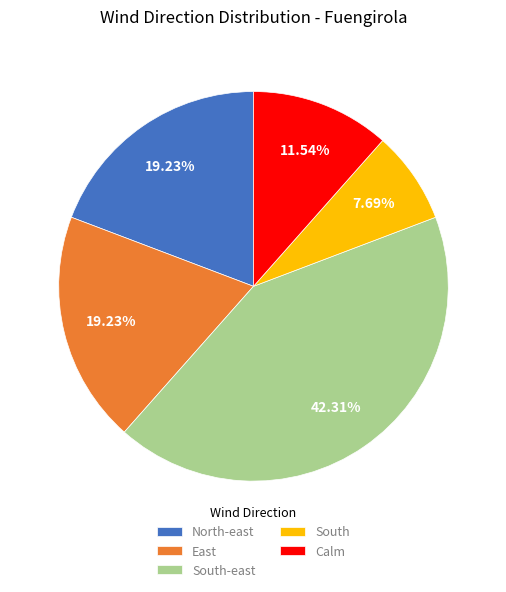

To the nearest percent, what portion does South represent?

8%